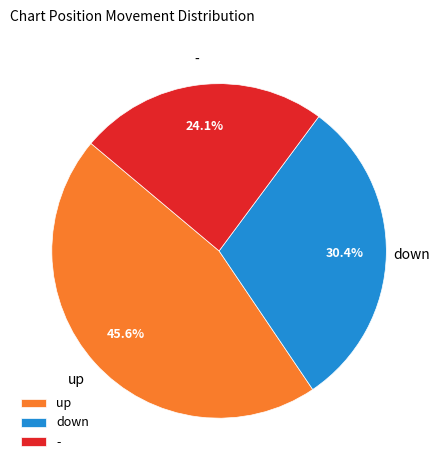

Does down represent more than half of the total?

No